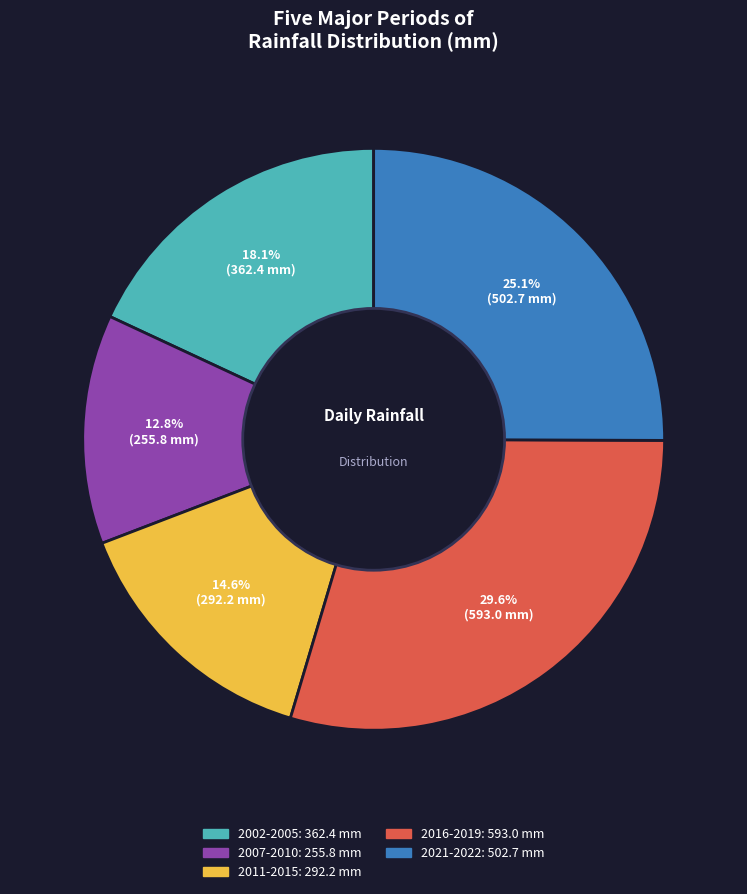

Is there a majority slice in this chart?

No